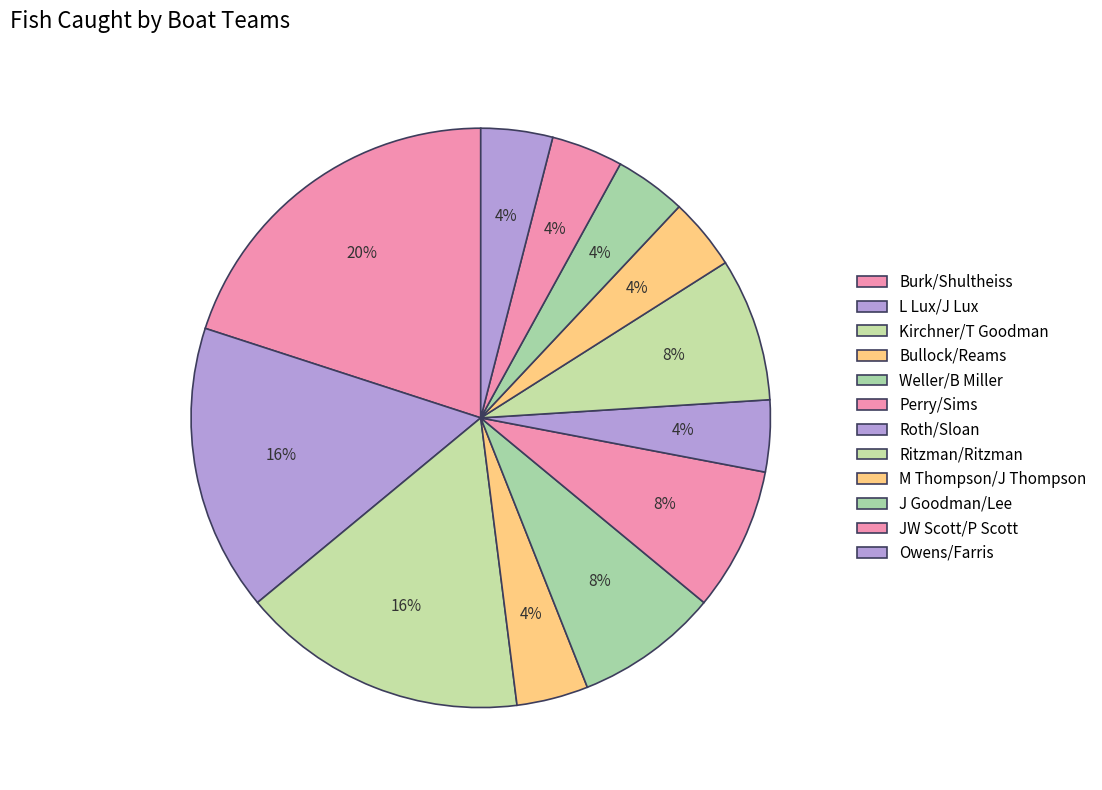

Which category has the smallest portion of the pie?

Bullock/Reams